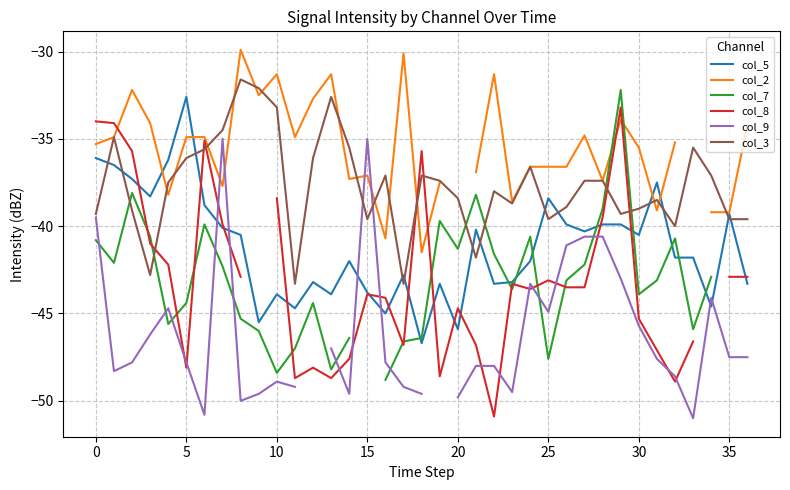

Is it true that col_8 equals -80.1 at 11?

False